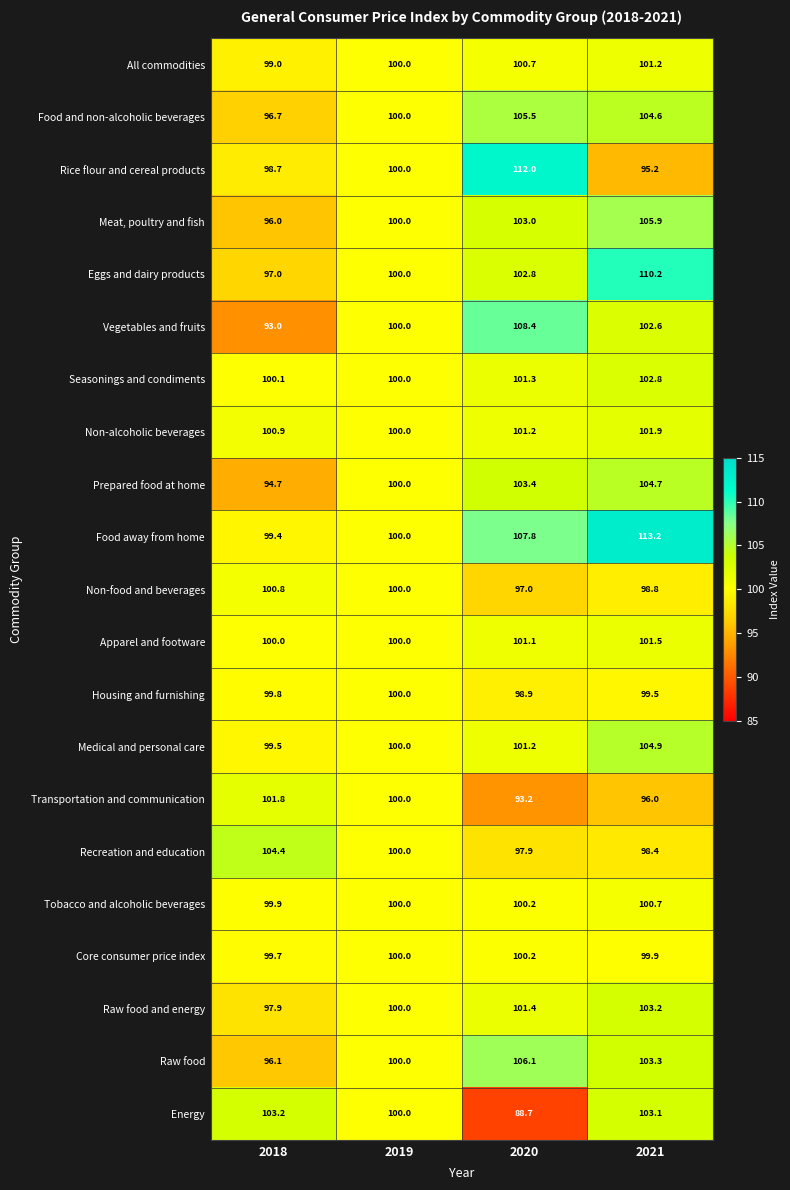

At how many categories does at least one series exceed 104?

3